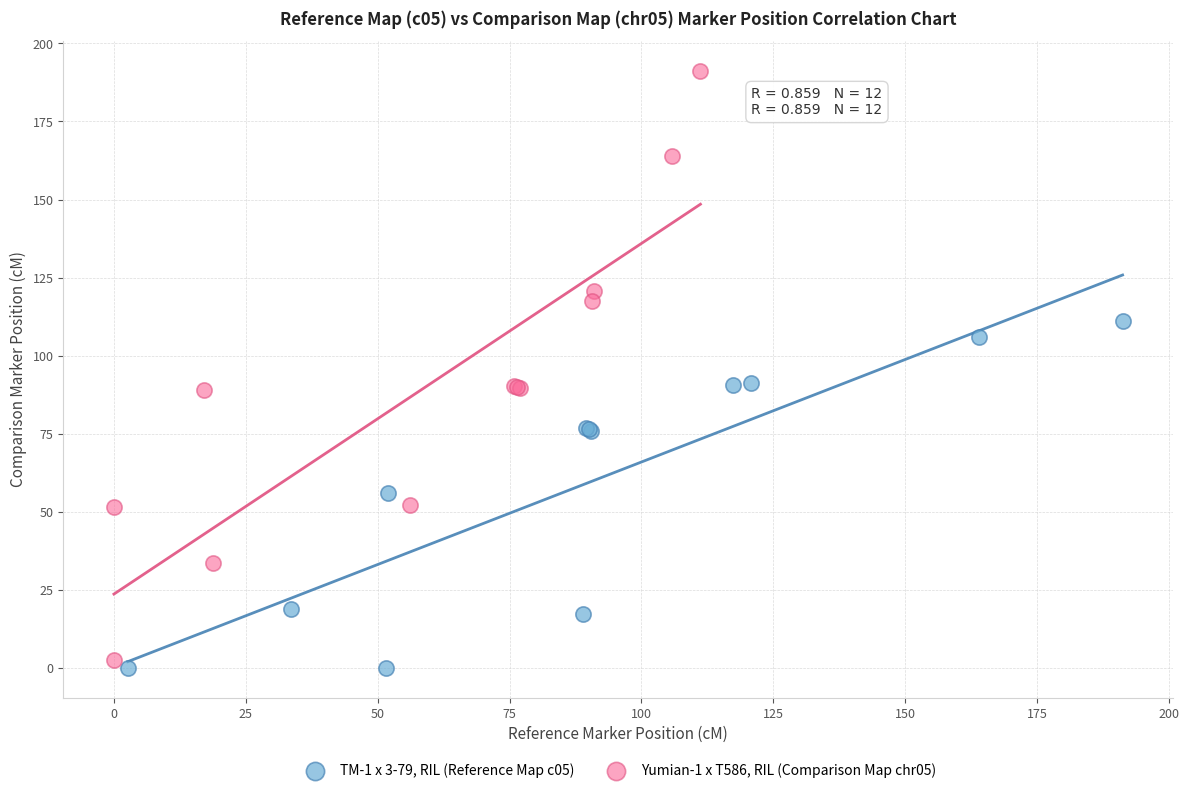

Which series contains the highest Y value?

Yumian-1 x T586, RIL (Comparison Map chr05)